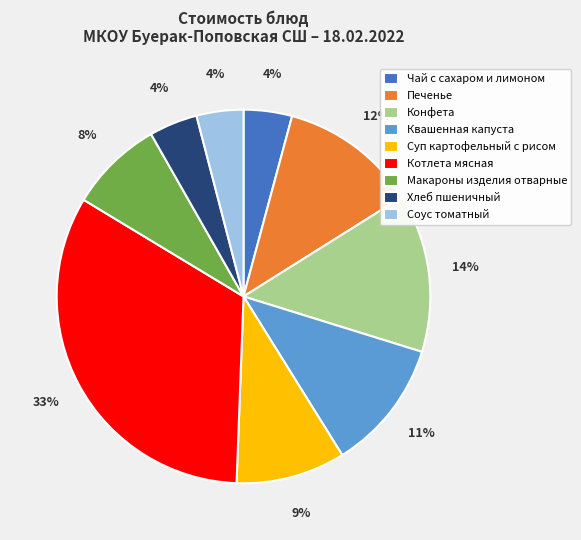

To the nearest percent, what is the combined percentage of Суп картофельный с рисом and Печенье?

21%